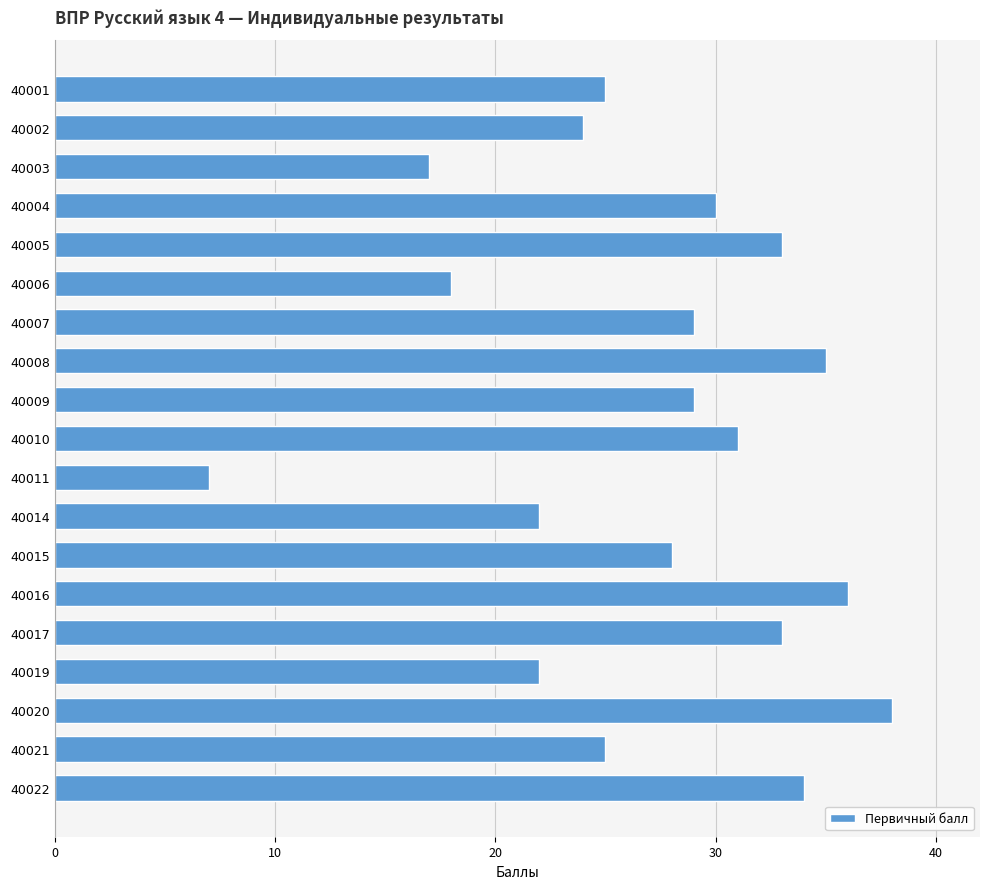

What is the maximum value shown in the chart?

38